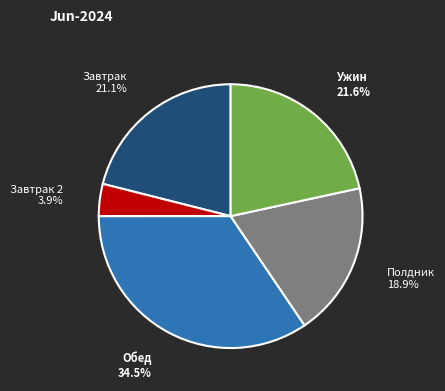

Which category has the biggest portion of the pie?

Обед